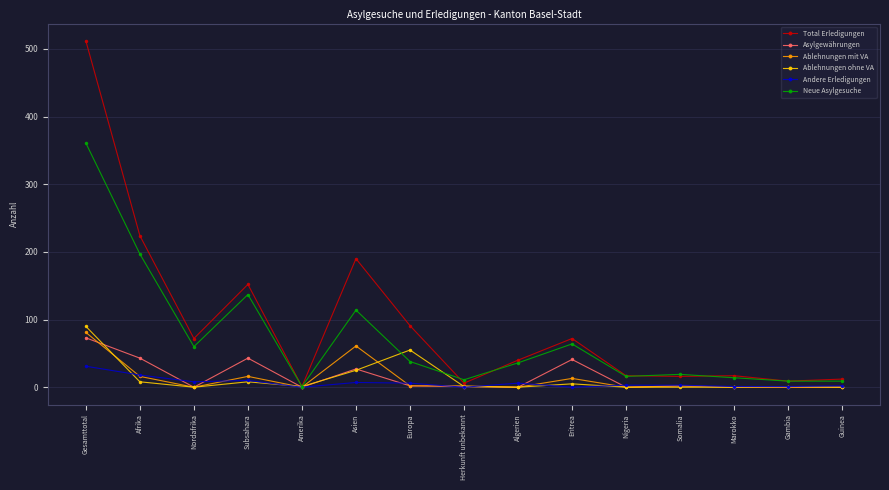

What is the greatest value displayed?

512